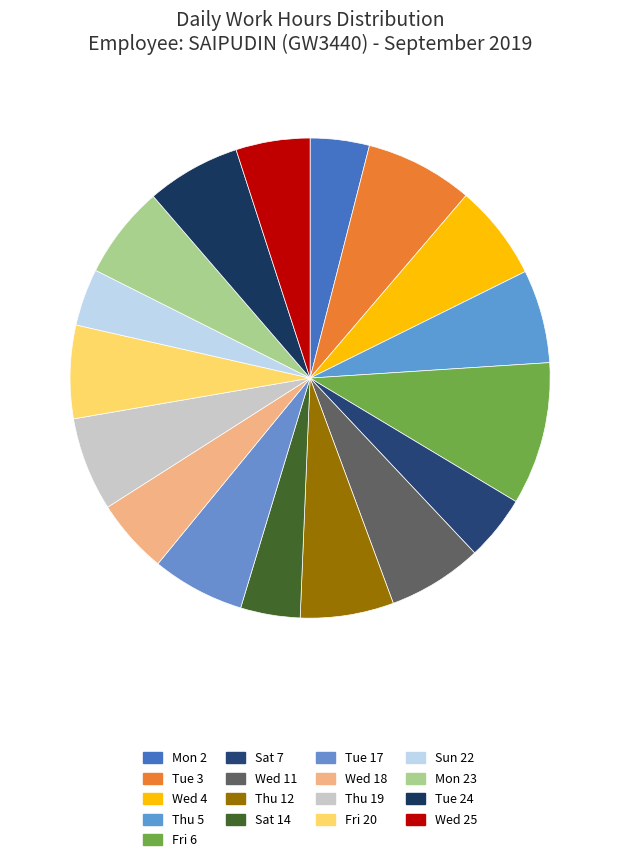

Does any single category account for the majority?

No